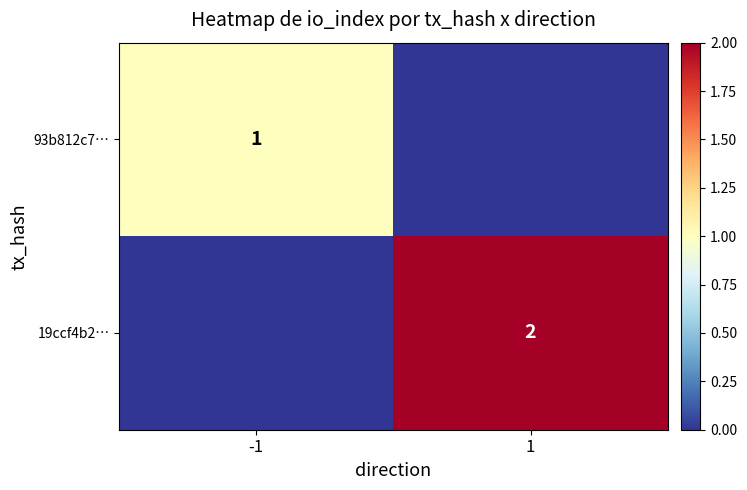

The 93b812c7… series shows 1 at -1. True or false?

True